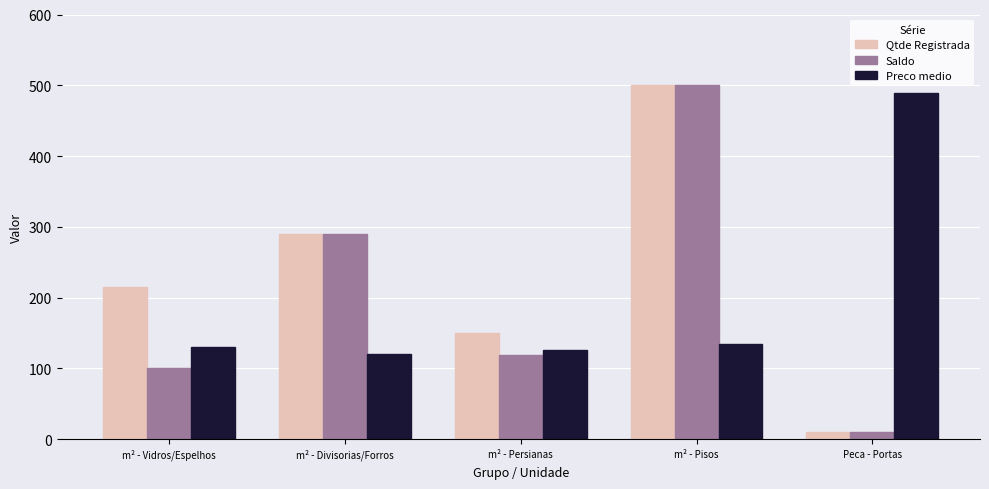

The Qtde Registrada series shows 313.8 at m² - Vidros/Espelhos. True or false?

False